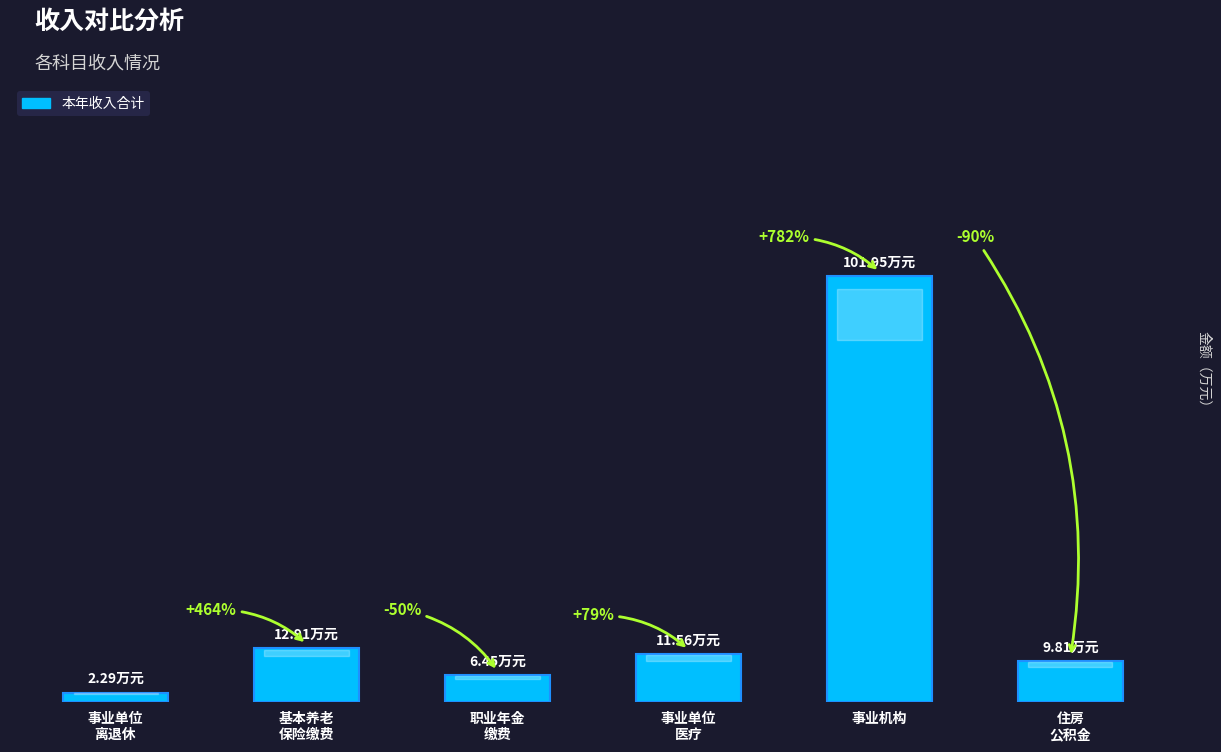

What is the label of the 6th bar from the left?

住房
公积金